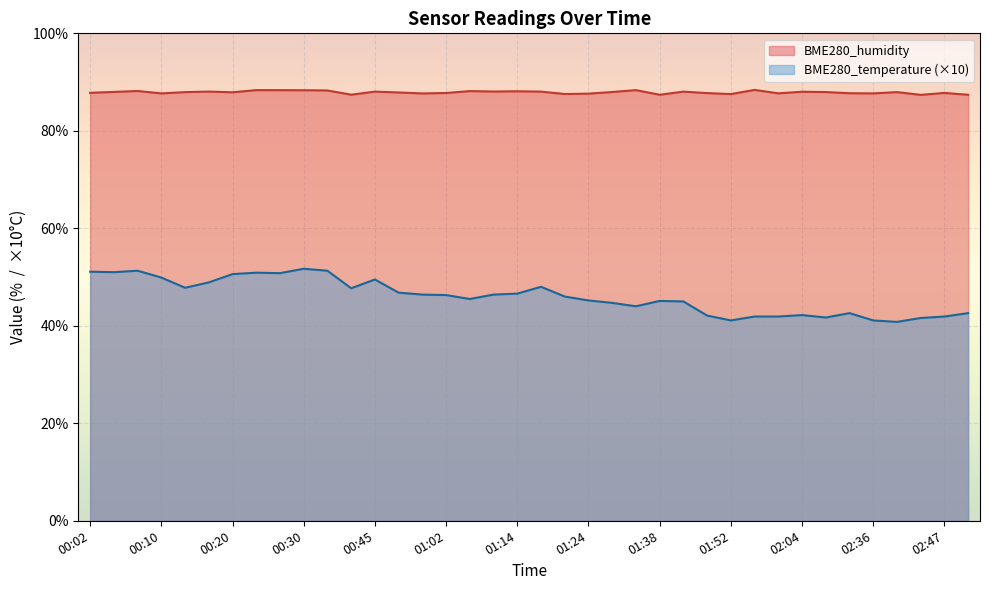

True or false: BME280_humidity and BME280_temperature cross at least once.

False